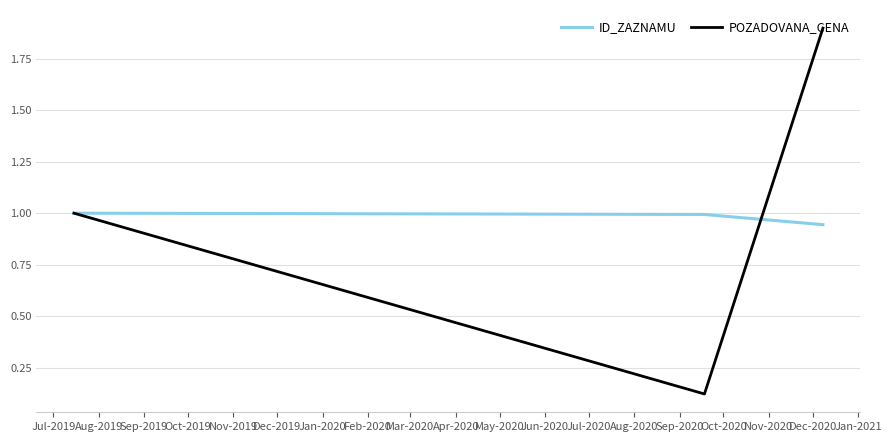

Which series has the largest range (max minus min)?

POZADOVANA_CENA